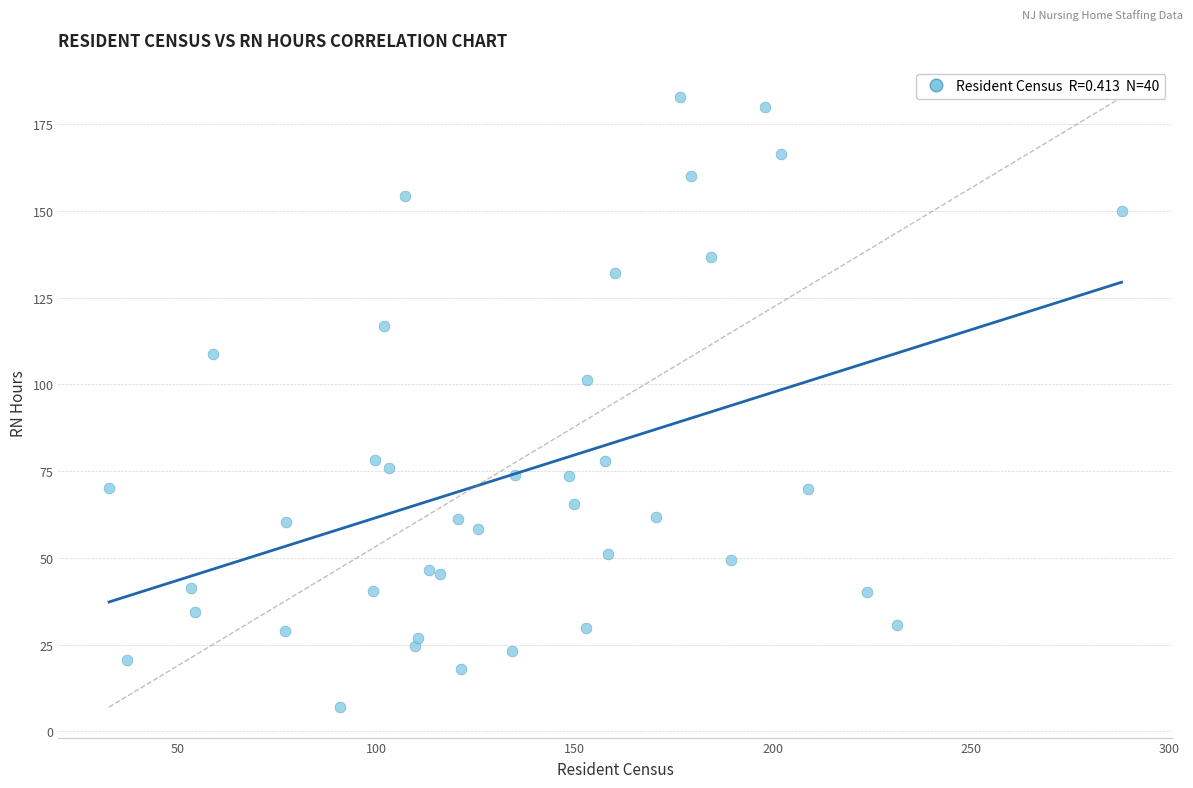

What Y value in the scatter plot is closest to 94?

101.1